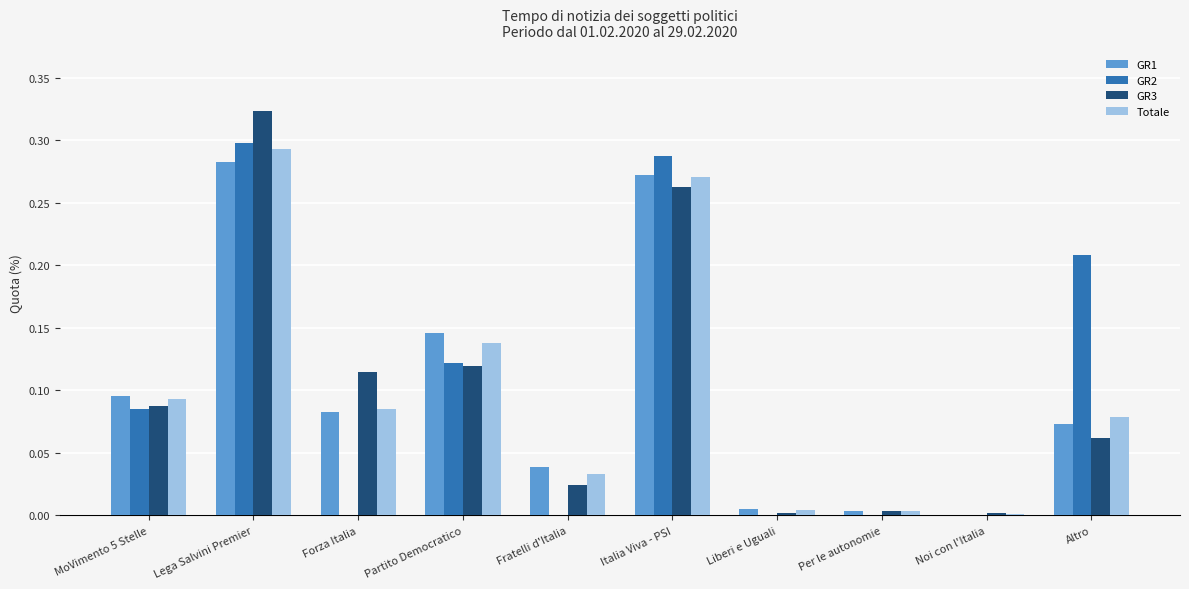

At which label does GR1 reach its peak?

Lega Salvini Premier